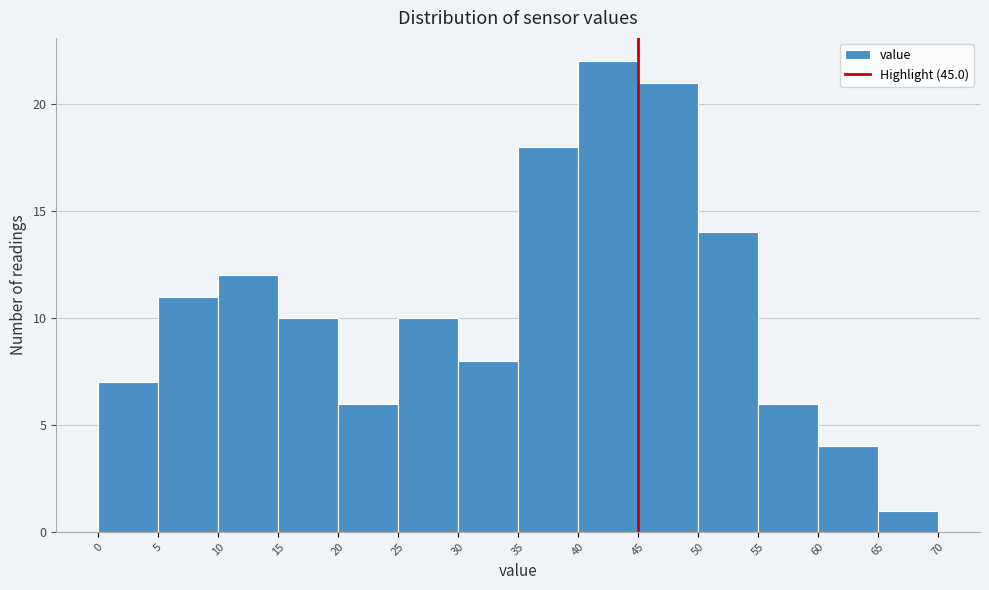

Reading left to right, list every bar in this chart as the range it spans on the x-axis followed by its height. The values are not printed on the chart, so give them approximately, as read against the axis.

0 to 5: 7
5 to 10: 11
10 to 15: 12
15 to 20: 10
20 to 25: 6
25 to 30: 10
30 to 35: 8
35 to 40: 18
40 to 45: 22
45 to 50: 21
50 to 55: 14
55 to 60: 6
60 to 65: 4
65 to 70: 1